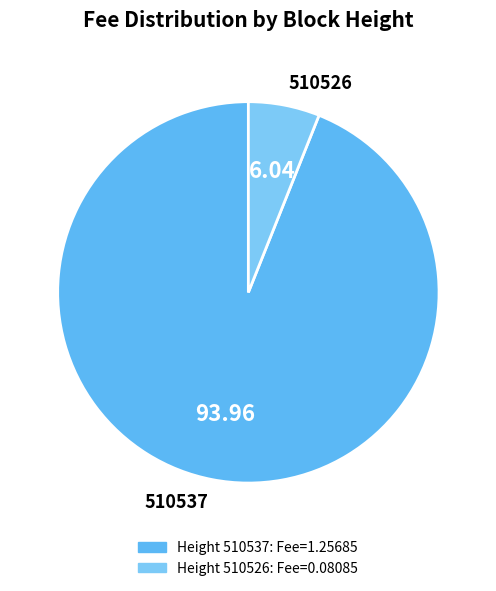

The 510537 slice represents 94% of the pie. True or false?

True